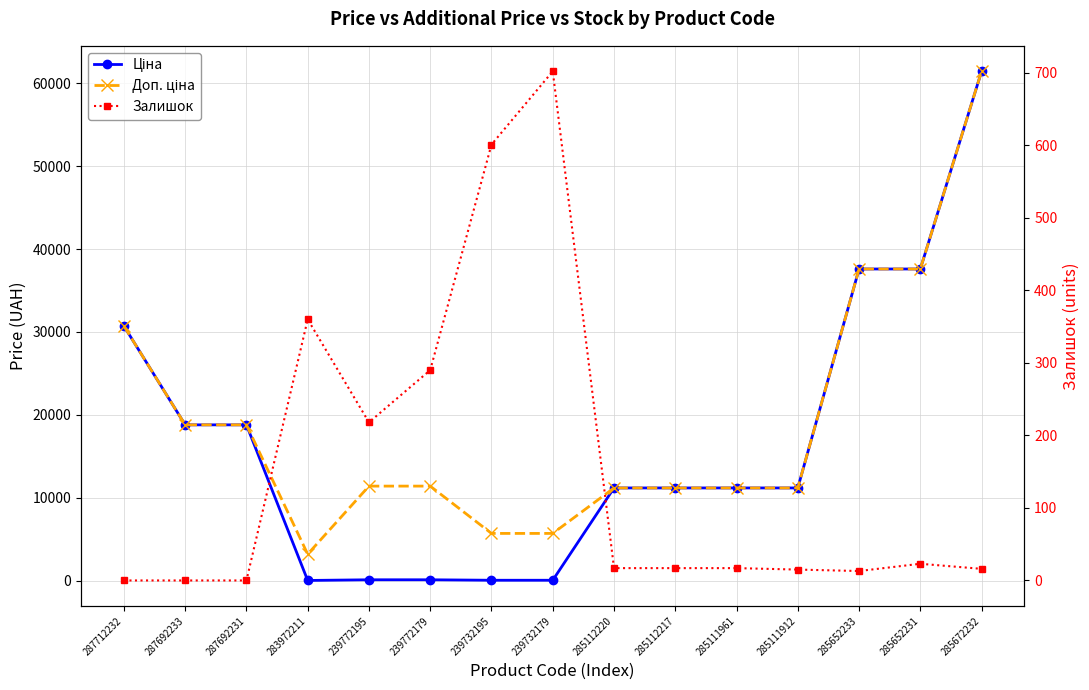

Does the chart display data point markers on the line(s)?

Yes